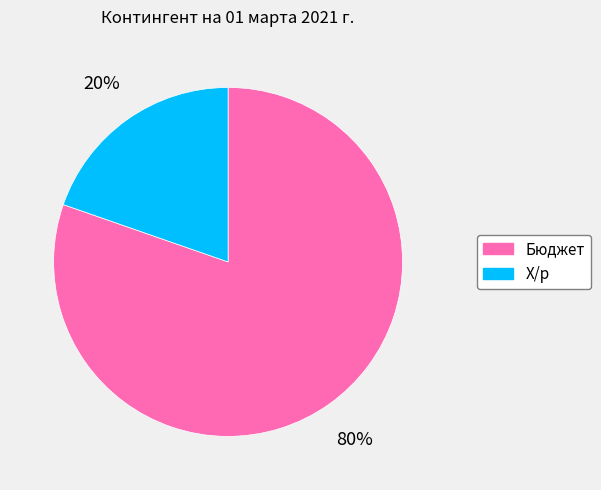

How many segments does this pie chart have?

2